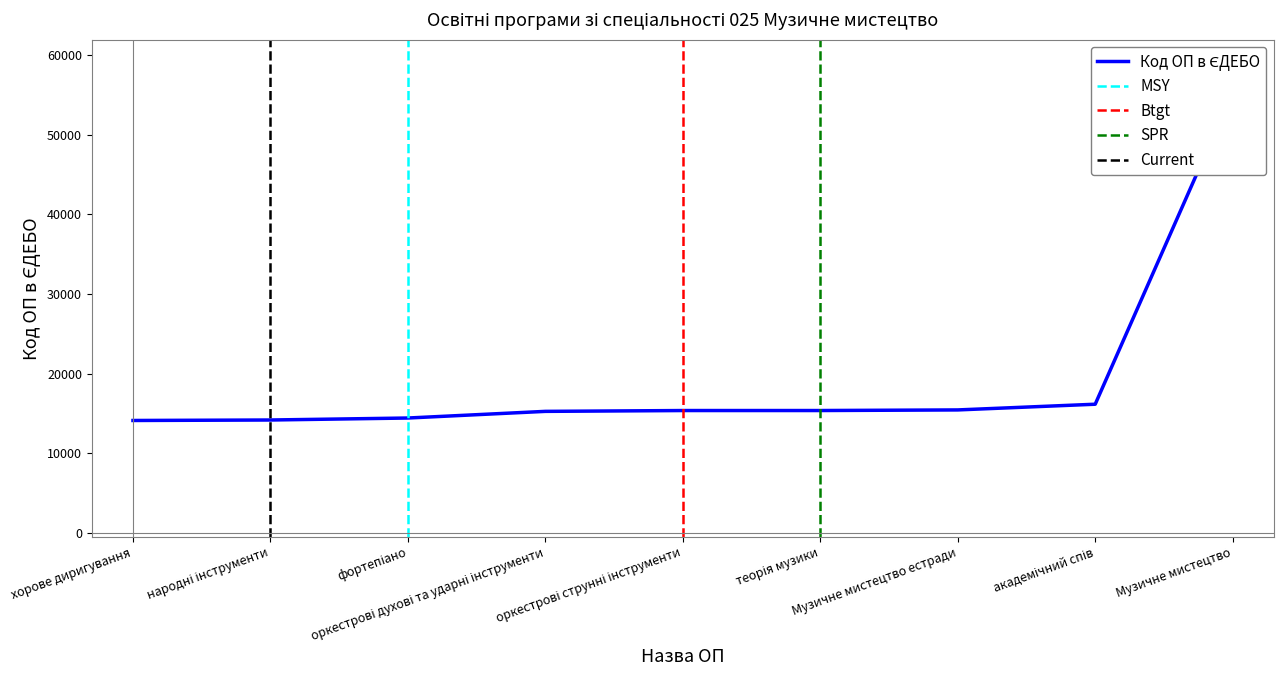

The chart shows a value of 7212 at Музичне мистецтво естради. True or false?

False